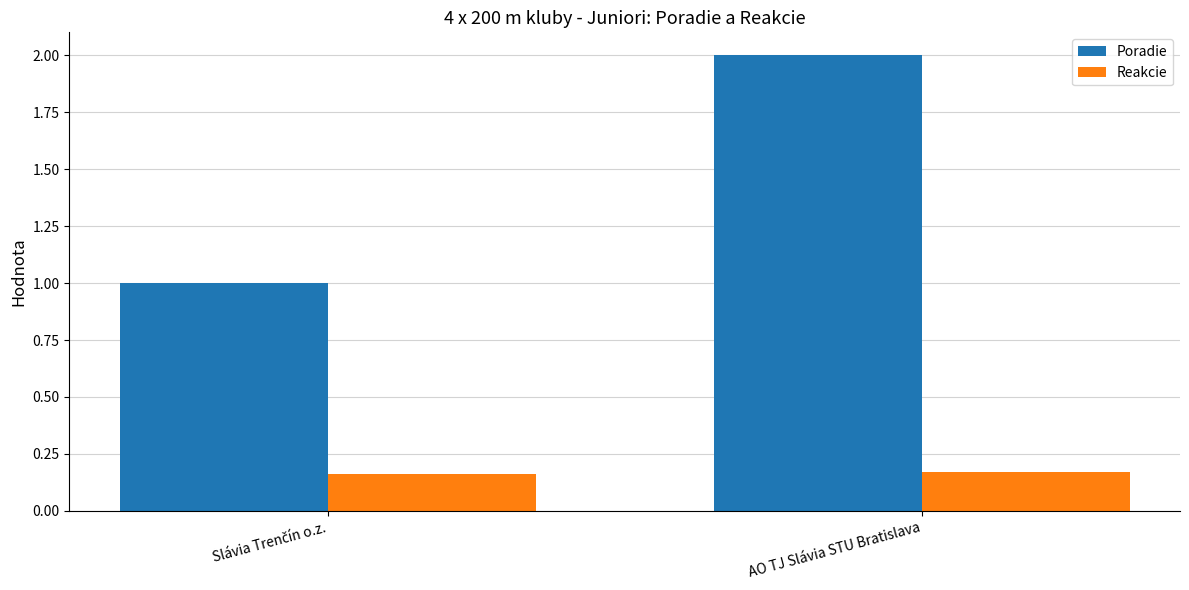

At which category is the sum across all series the highest?

AO TJ Slávia STU Bratislava